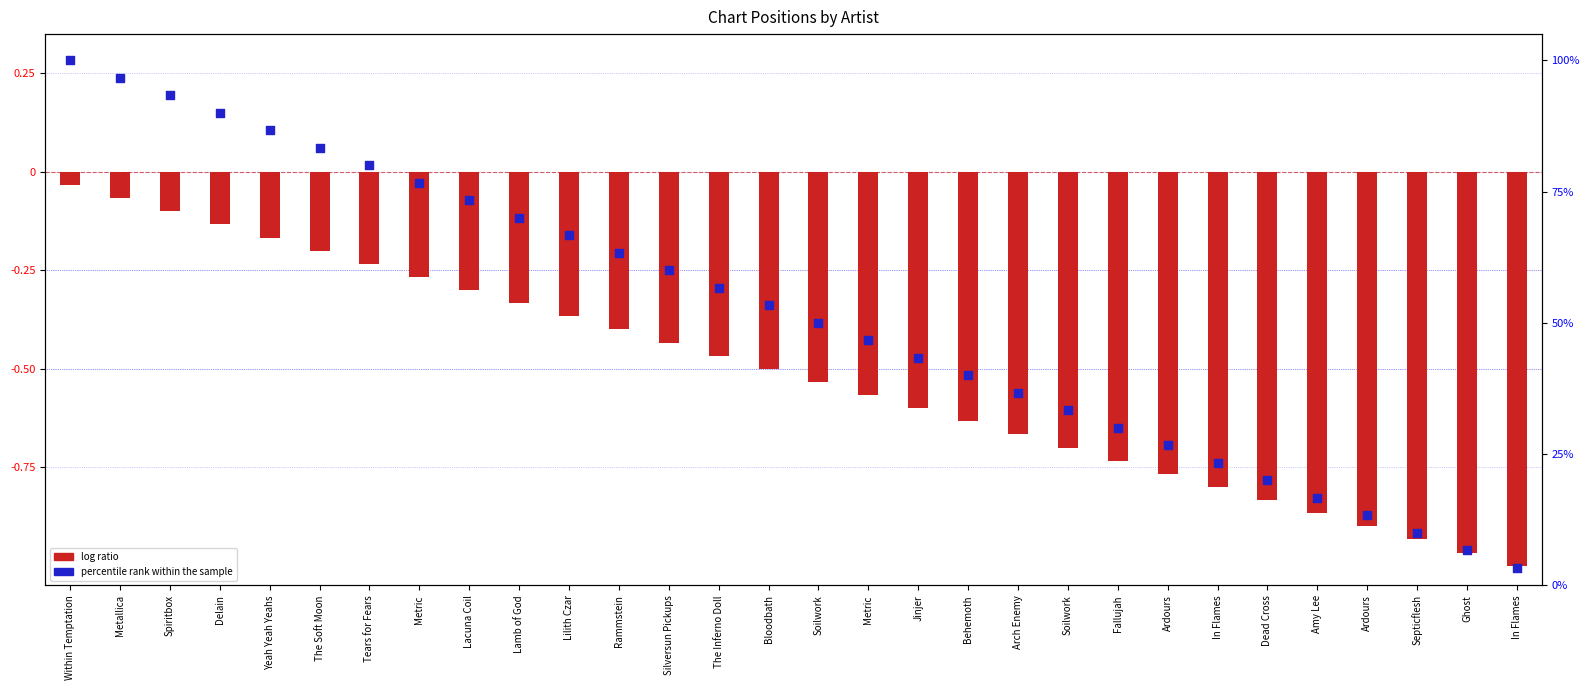

Which series contains the lowest Y value?

log ratio